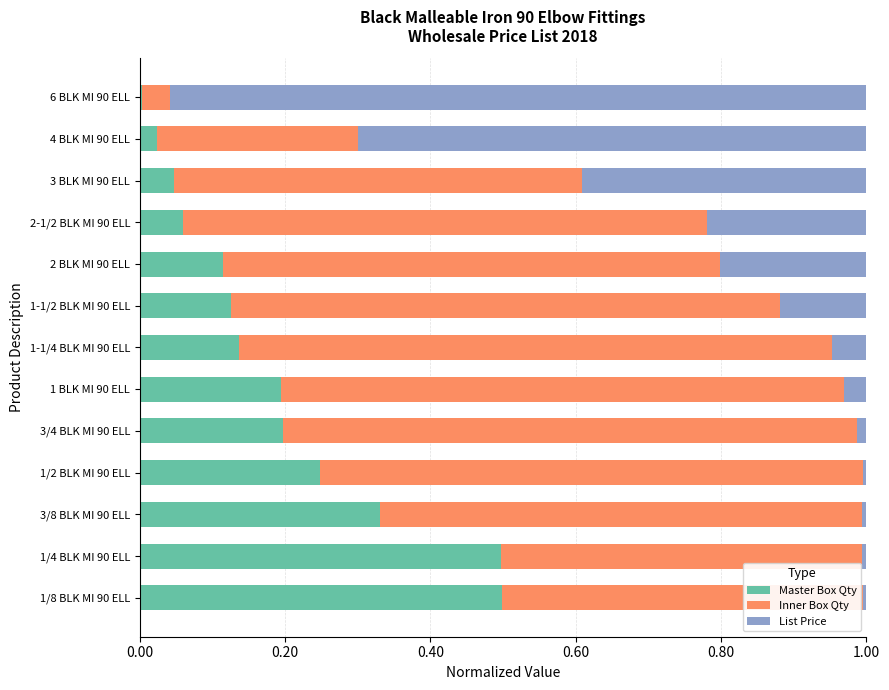

What is the difference between the maximum and minimum values in the Master Box Qty series?

0.5